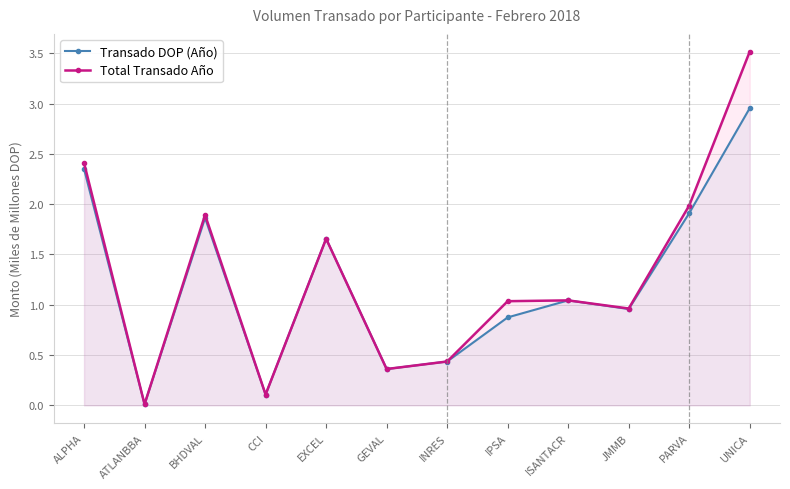

In Transado DOP (Año), how many points are lower than both neighbors (excluding endpoints)?

4